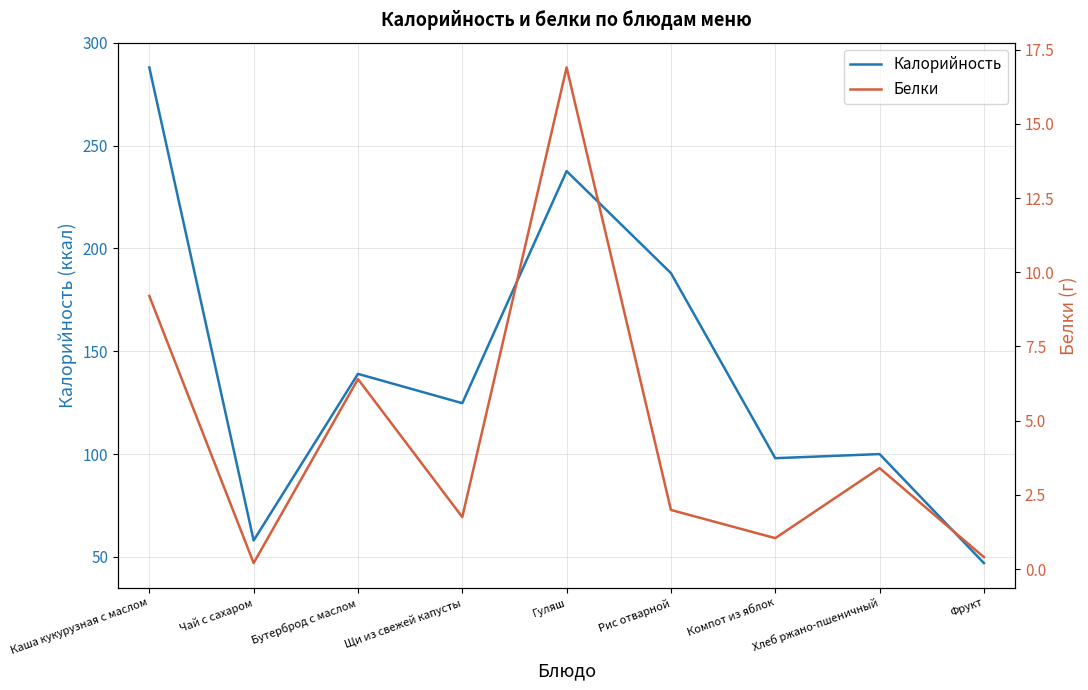

Reading left to right, transcribe all the data shown in this chart.

Калорийность: Каша кукурузная с маслом=288.0	Чай с сахаром=58.0	Бутерброд с маслом=139.0	Щи из свежей капусты=124.8	Гуляш=237.6	Рис отварной=188.0	Компот из яблок=98.0	Хлеб ржано-пшеничный=100.0	Фрукт=47.0
Белки: Каша кукурузная с маслом=9.2	Чай с сахаром=0.2	Бутерброд с маслом=6.4	Щи из свежей капусты=1.8	Гуляш=16.9	Рис отварной=2.0	Компот из яблок=1.0	Хлеб ржано-пшеничный=3.4	Фрукт=0.4